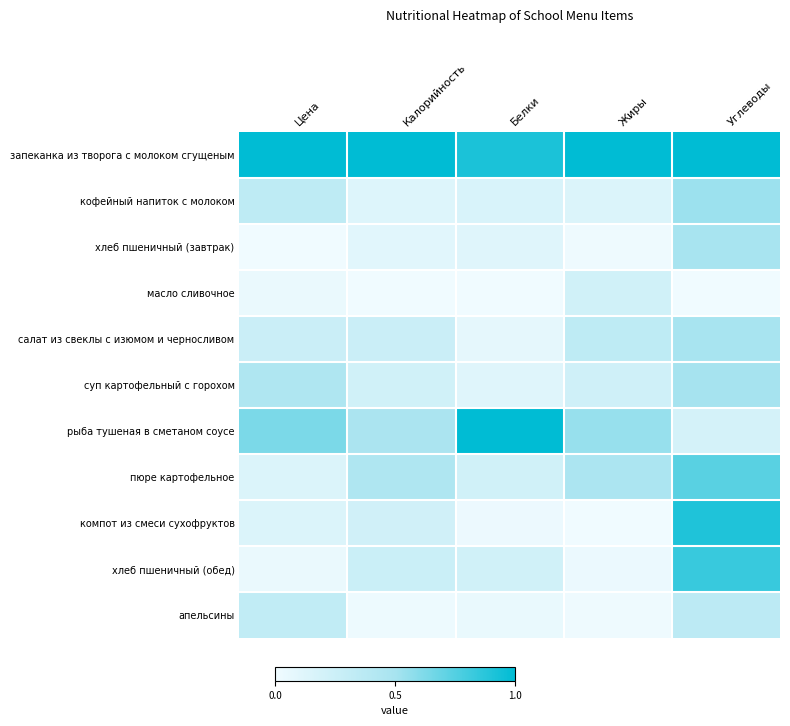

What is the greatest value displayed?

1.0